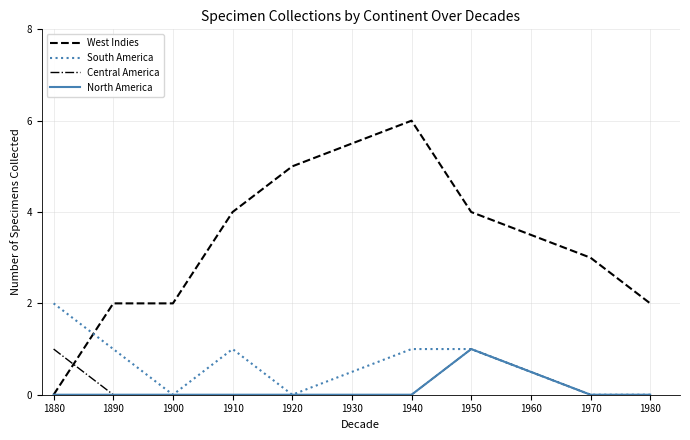

Between 1890 and 1940, which series saw the biggest shift?

West Indies